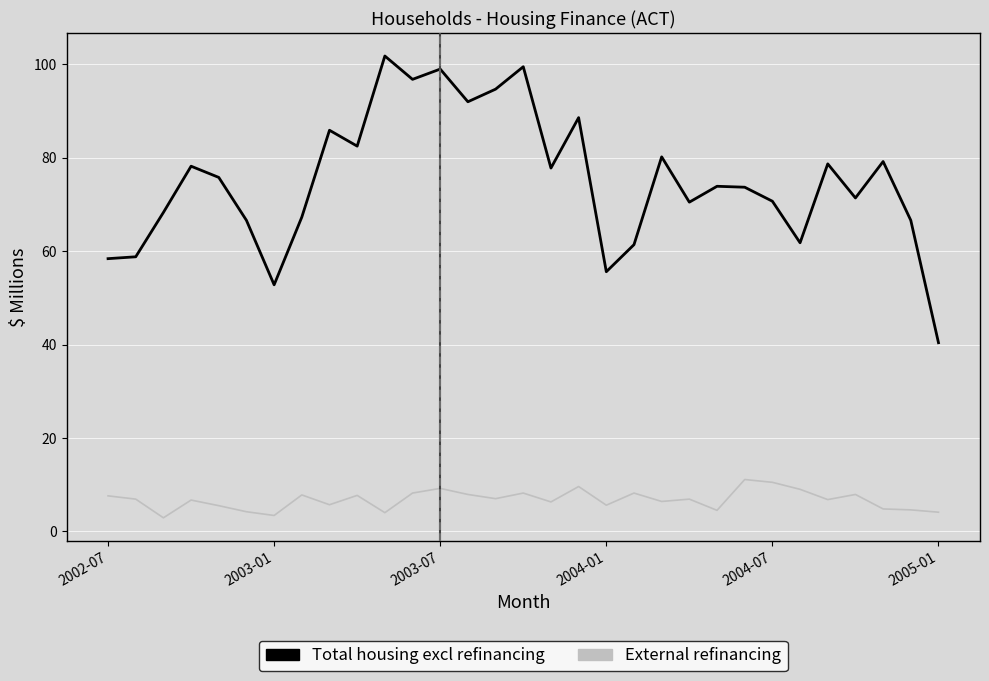

What is the maximum value for External refinancing?

11.1